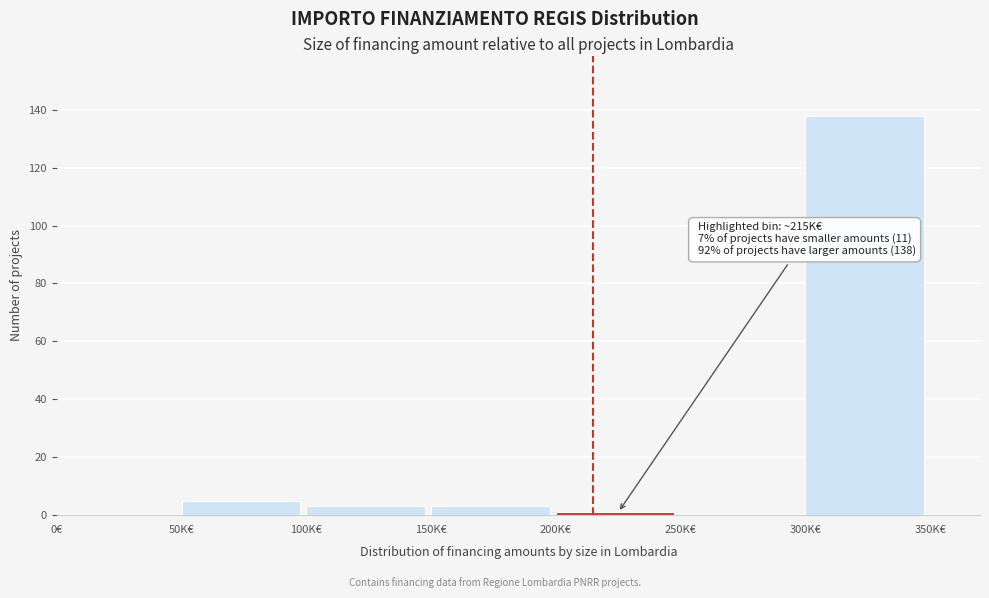

Reading right to left, transcribe all the data shown in this chart.

300K€=138	250K€=0	200K€=1	150K€=3	100K€=3	50K€=5	0€=0